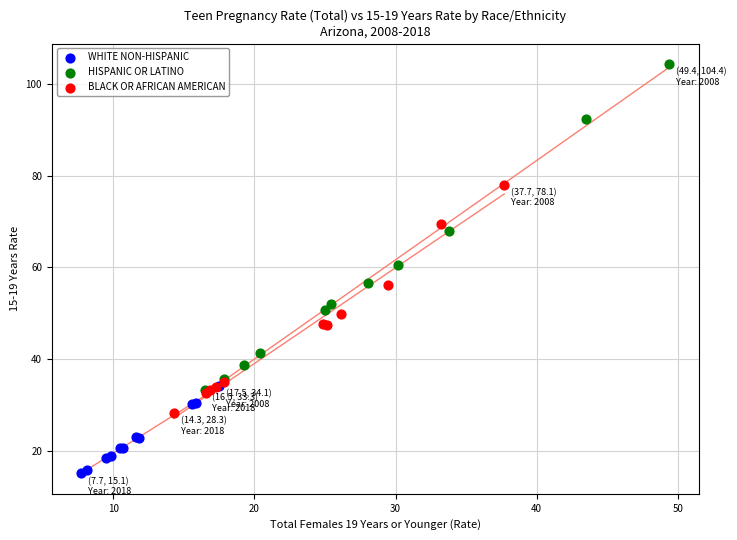

Which series has the widest spread of Y values?

HISPANIC OR LATINO